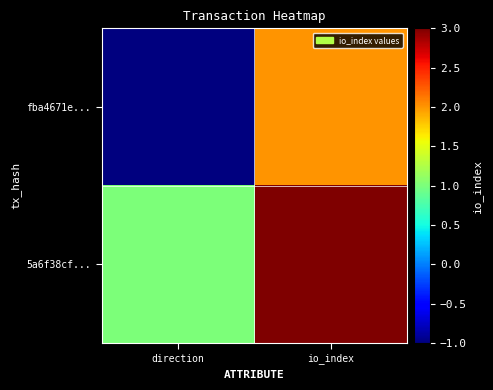

At how many categories does at least one series exceed 0?

2